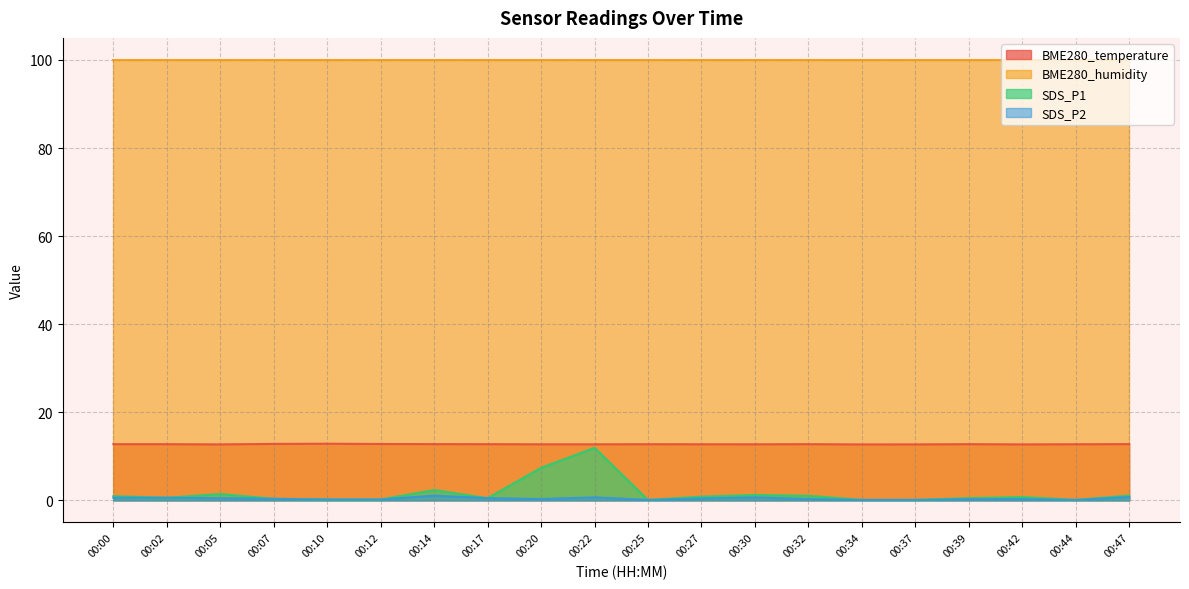

Which has a higher value, 00:34 or 00:22?

00:22